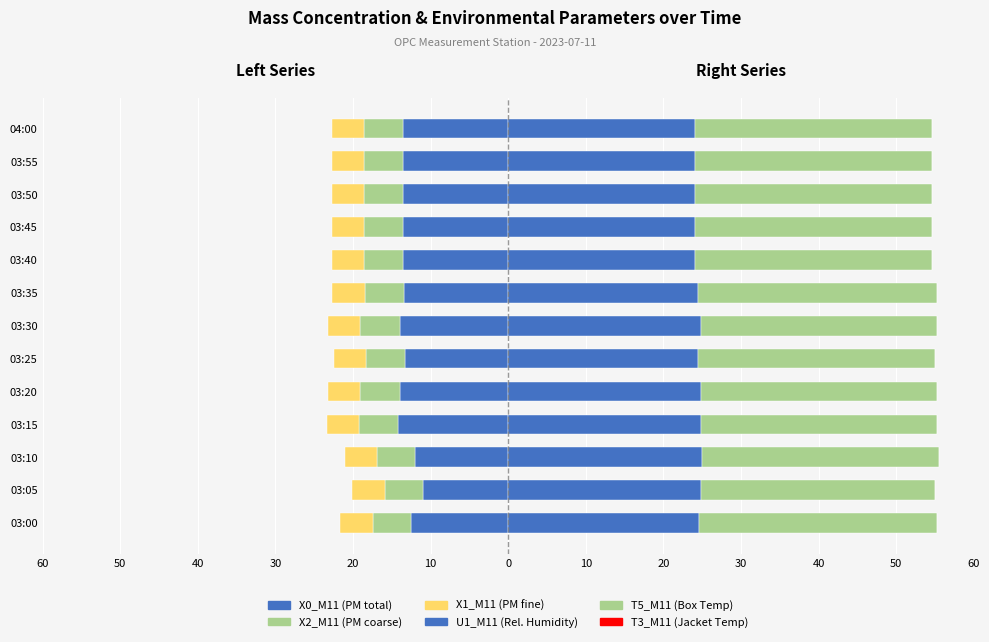

What is the difference between the X1_M11 (PM fine) values at 03:40 and 03:05?

0.1